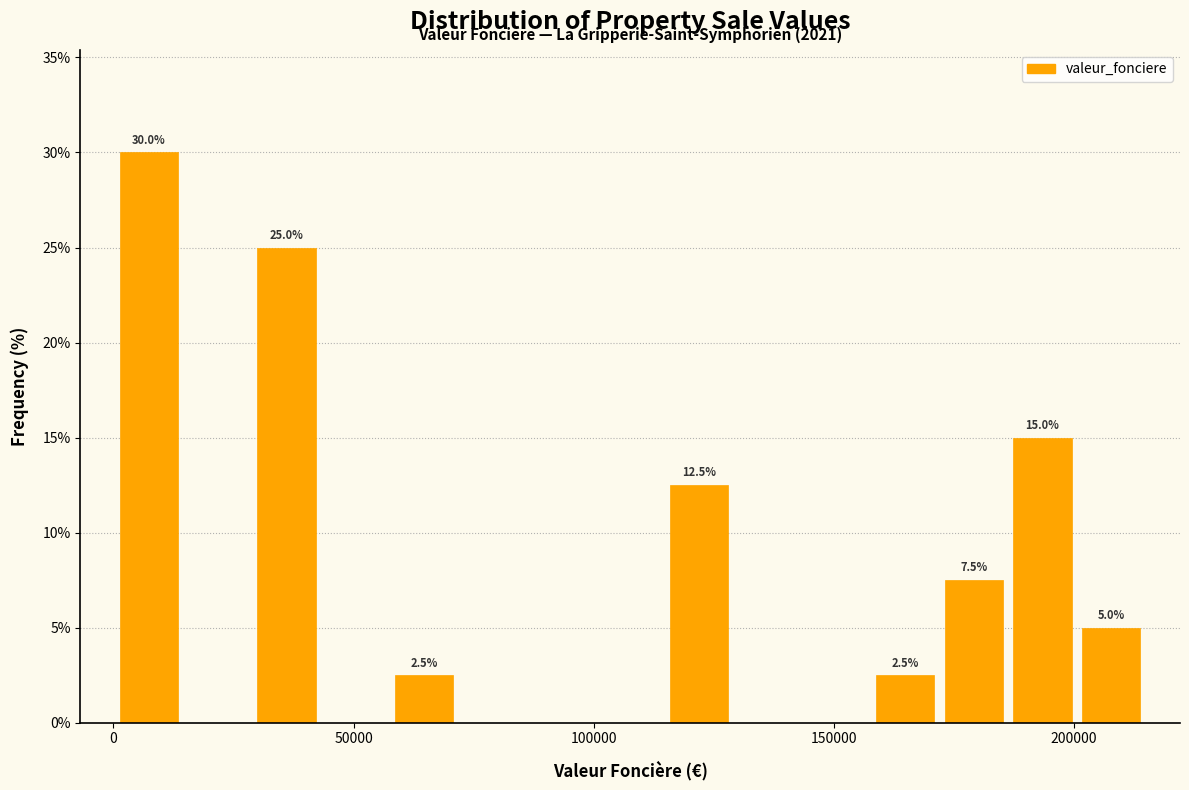

Read against the x-axis, roughly where is the centre of the tallest bar?

5000